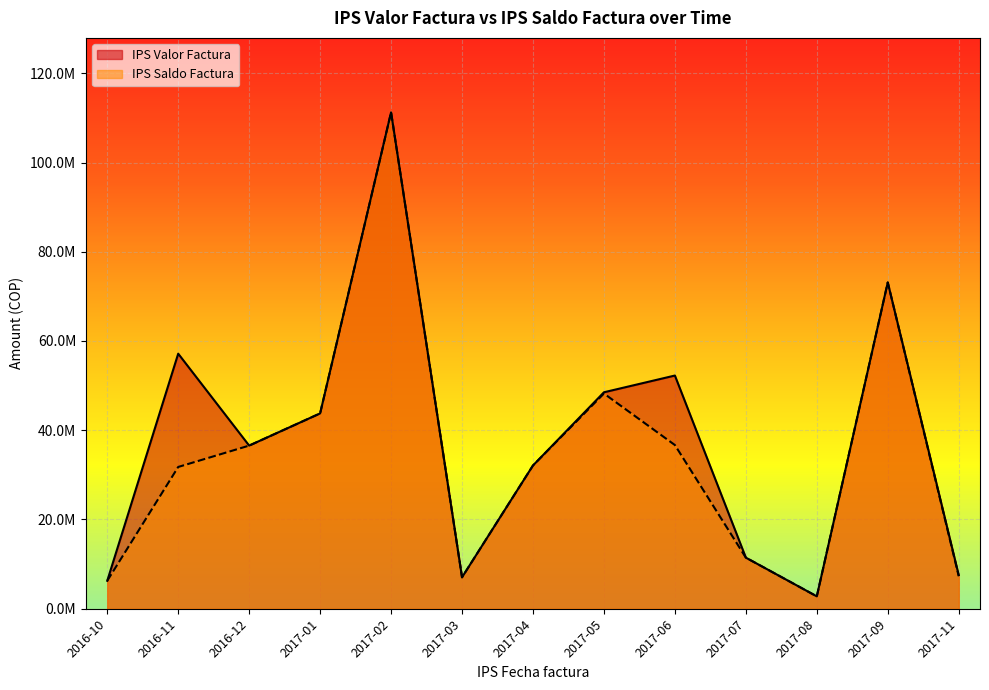

What is the sum of all IPS Valor Factura values?

489785785